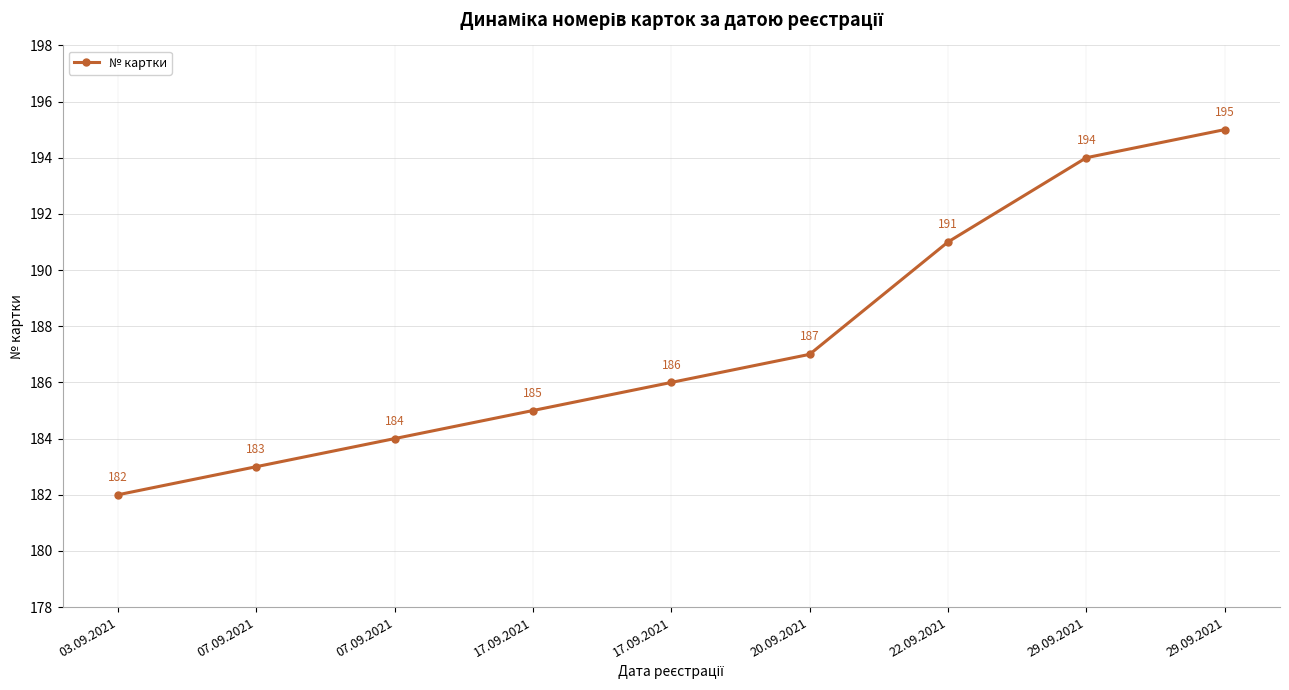

What is the ratio of the value at 07.09.2021 to the value at 17.09.2021?

1.0